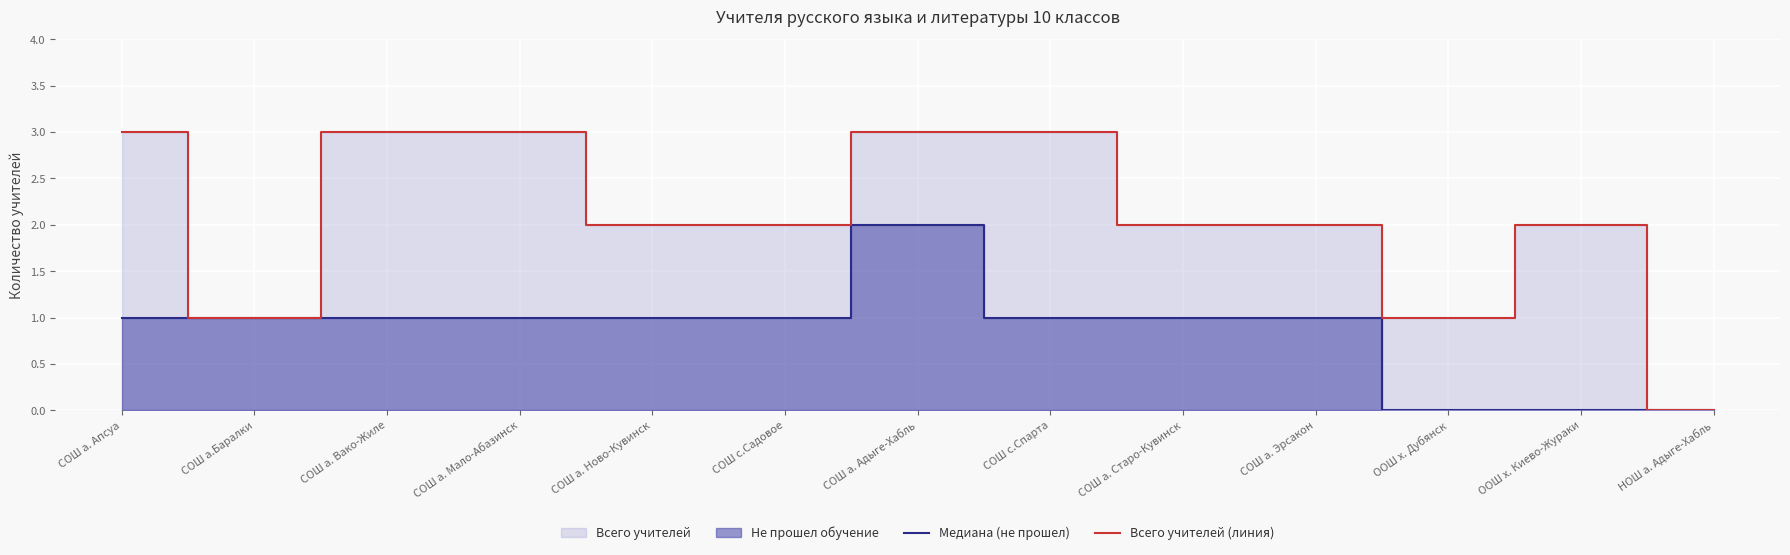

What is the label of the 12th point from the left?

ООШ х. Киево-Жураки